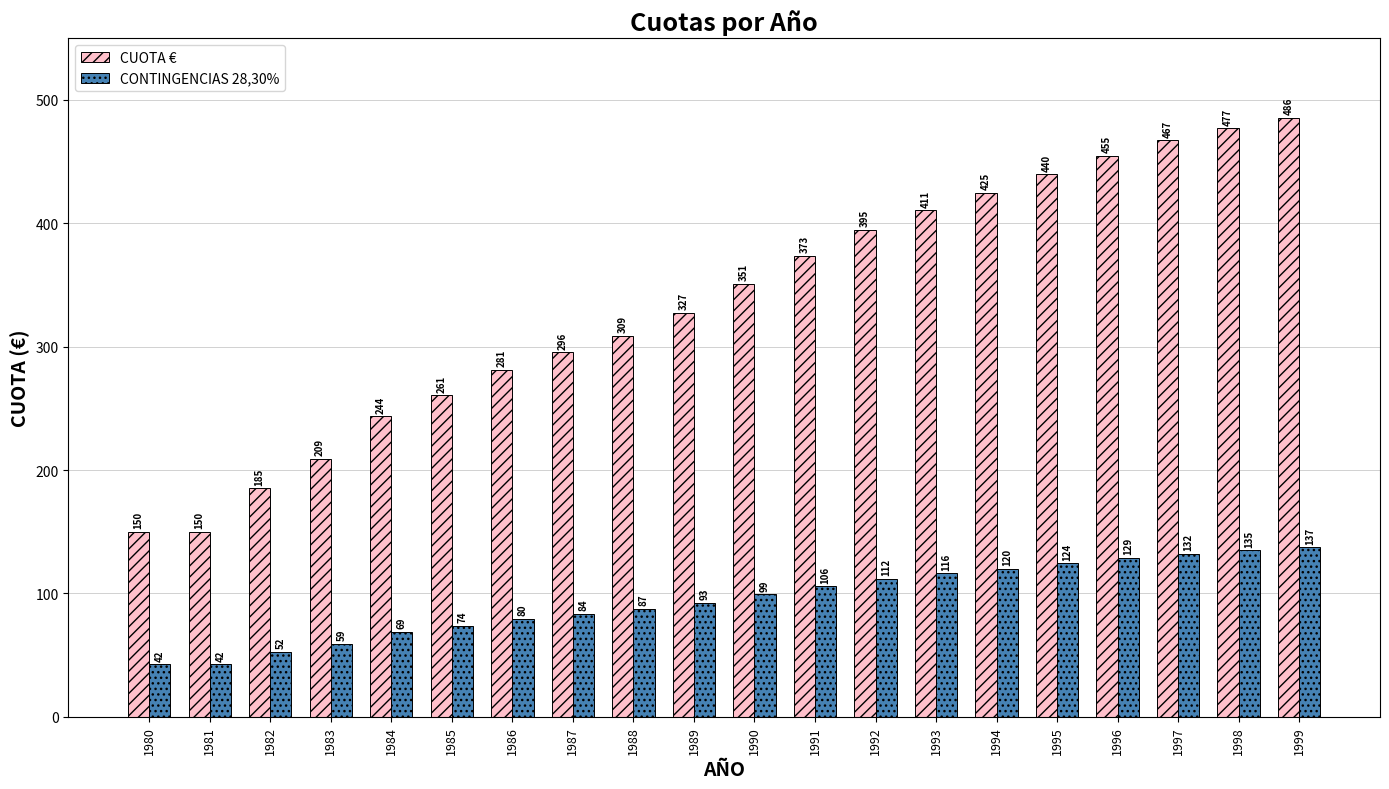

What is the difference between the second highest and second lowest values in the CUOTA € series?

327.1